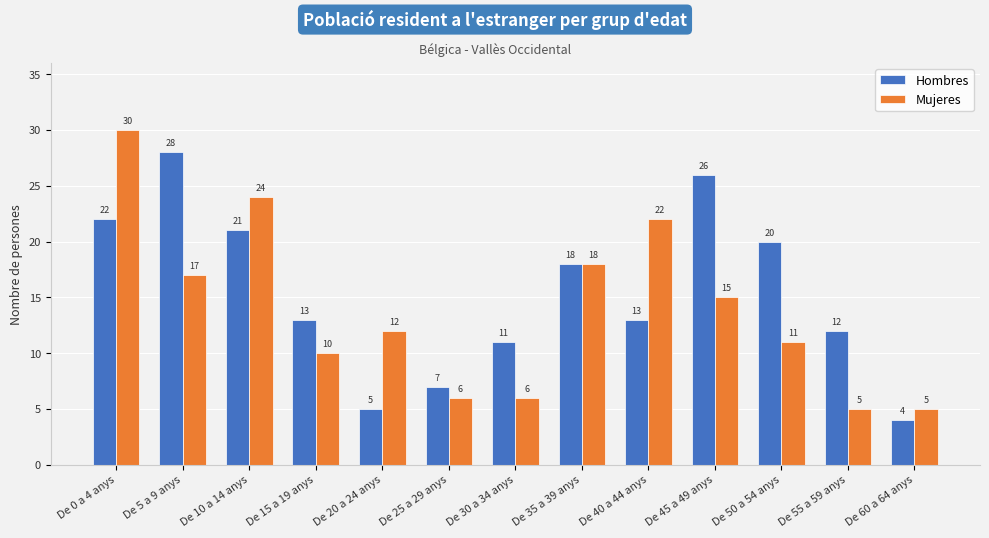

What is the average value of the Hombres series?

15